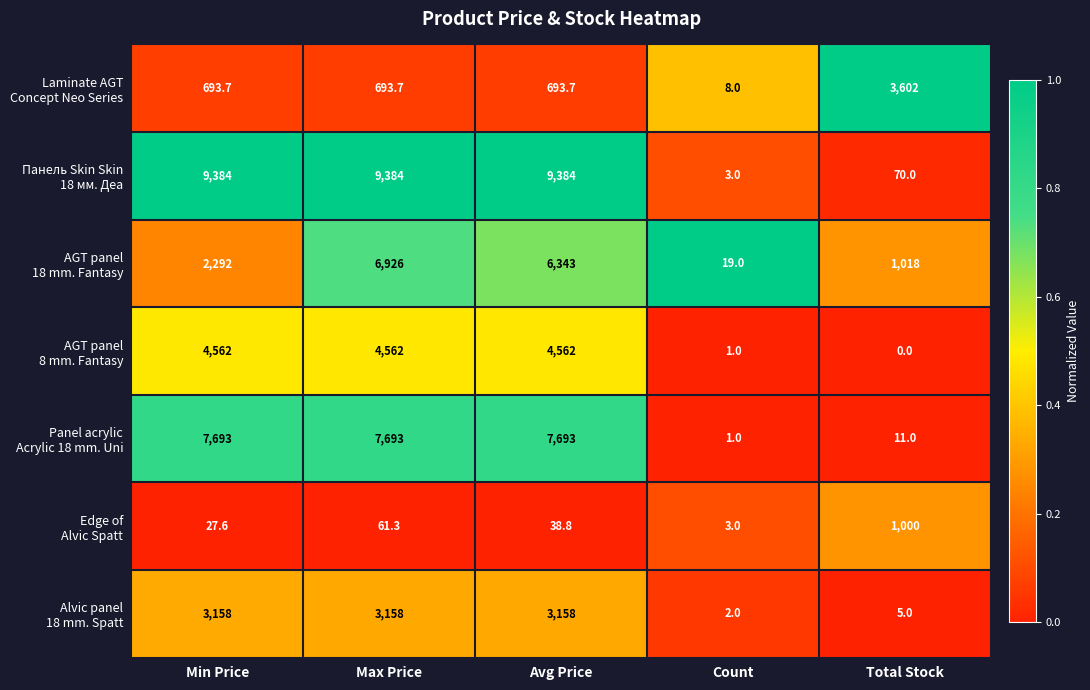

At which category is the sum across all series the highest?

Max Price